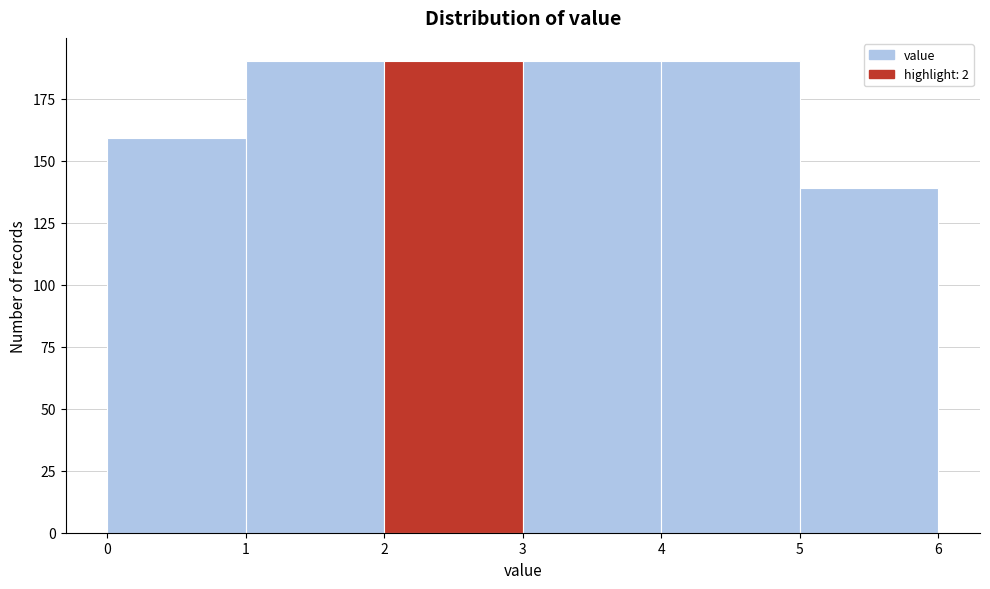

How tall is the bar that spans 1 to 2 on the x-axis? The values are not printed on the chart, so give them approximately, as read against the axis.

190